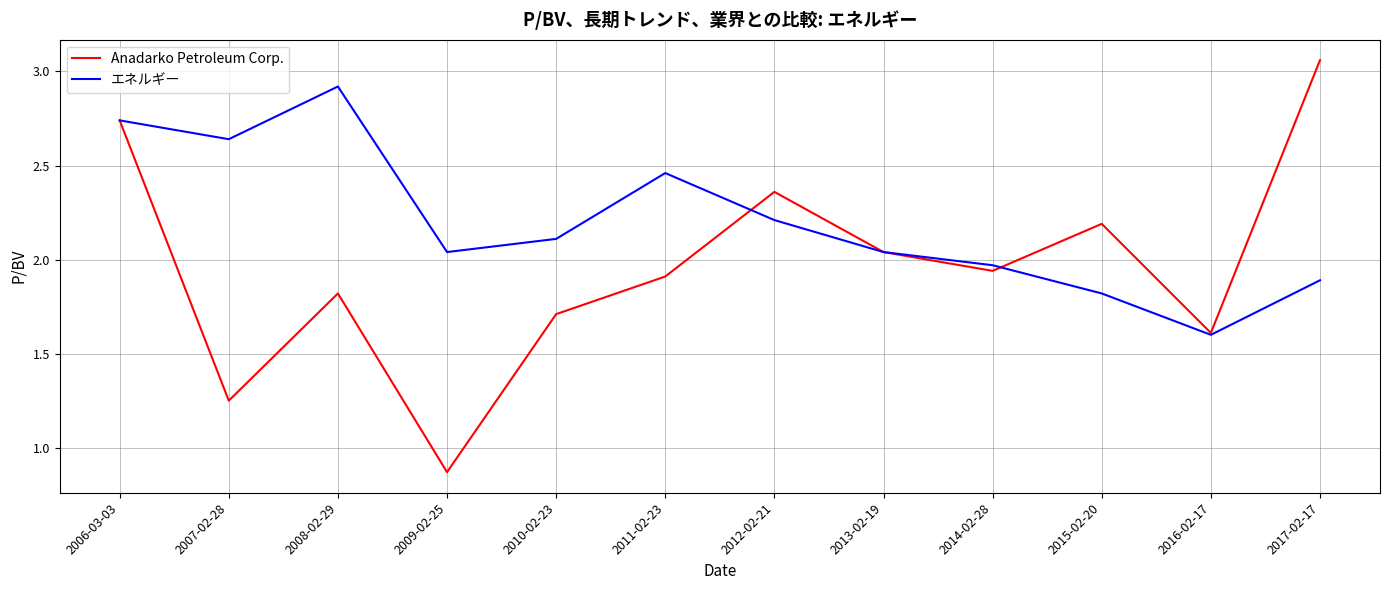

Which label corresponds to the largest value in the chart?

2017-02-17